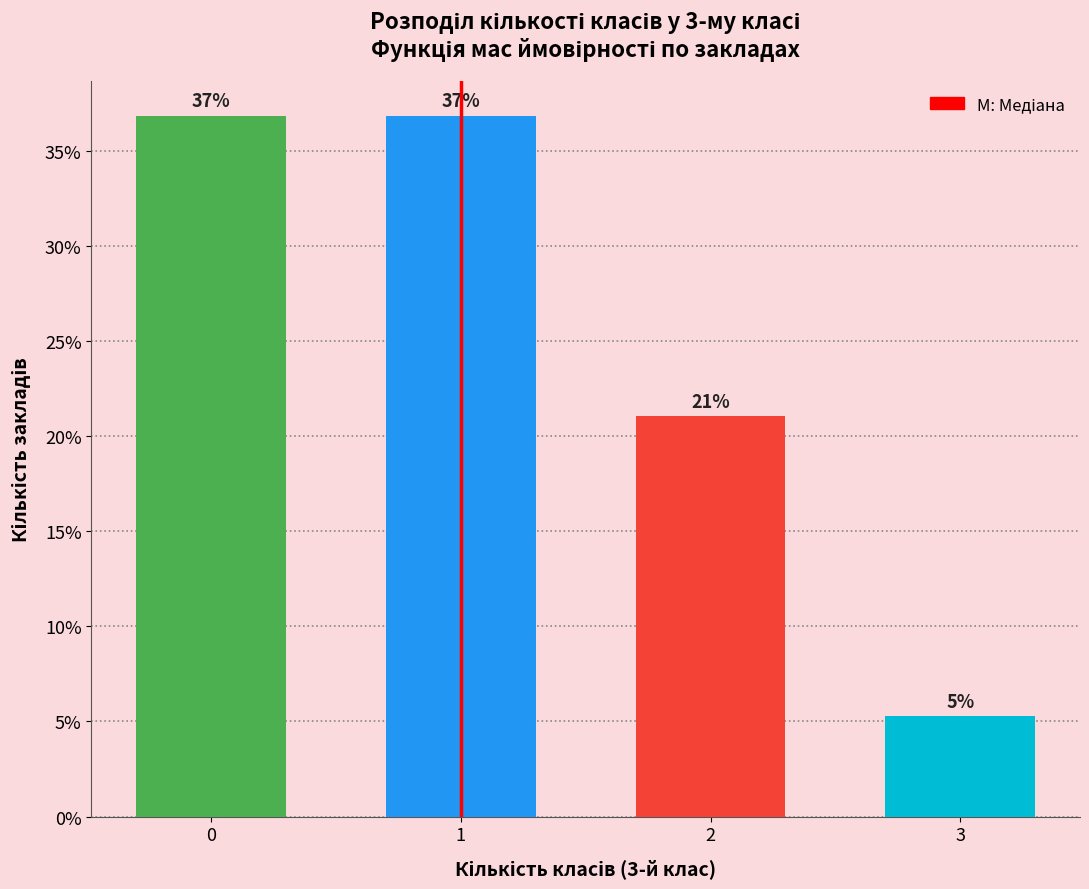

What is the value of the 1st bar from the left?

36.8